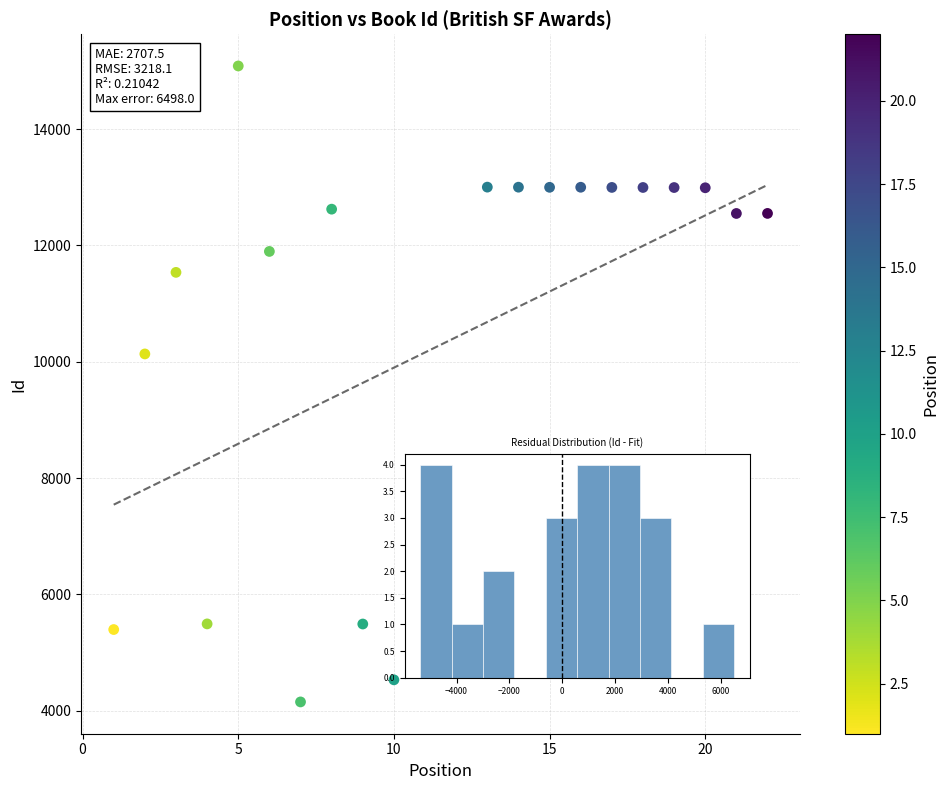

What is the range of Y values (max minus min)?

10938